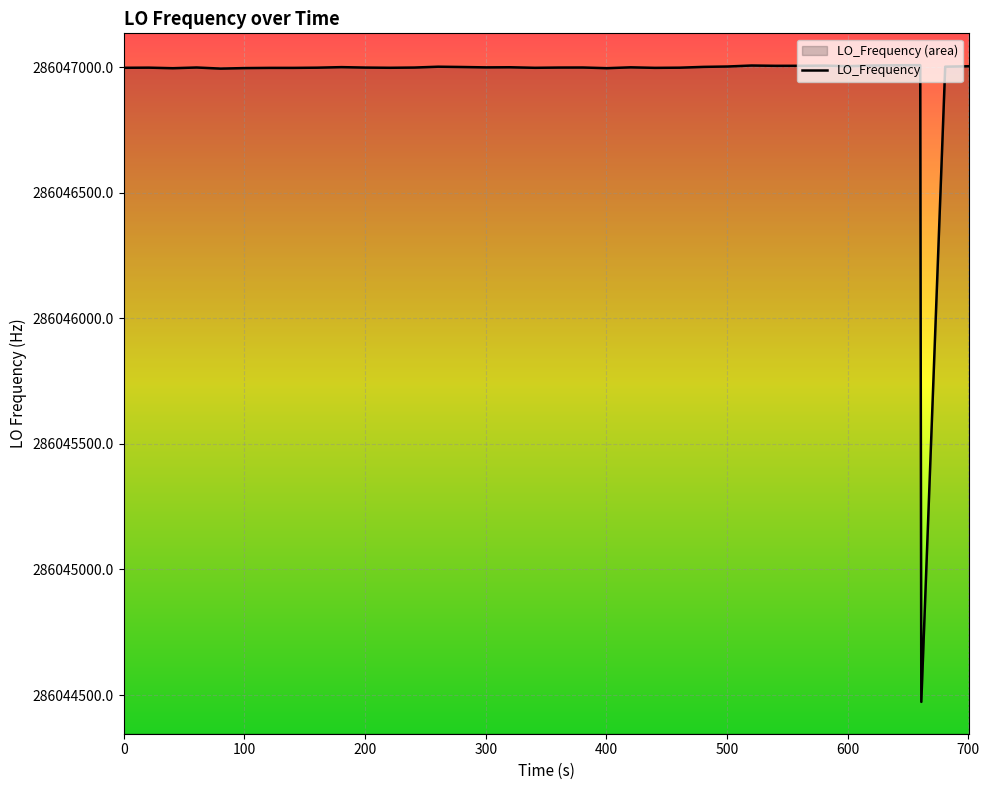

What is the average value?

286046936.3